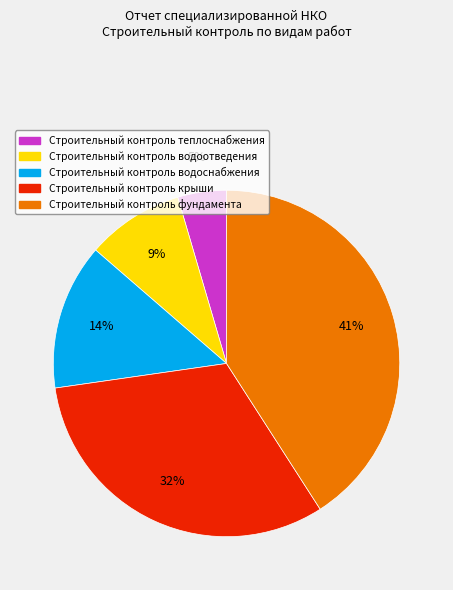

What is the smallest slice in the pie chart?

Строительный контроль теплоснабжения